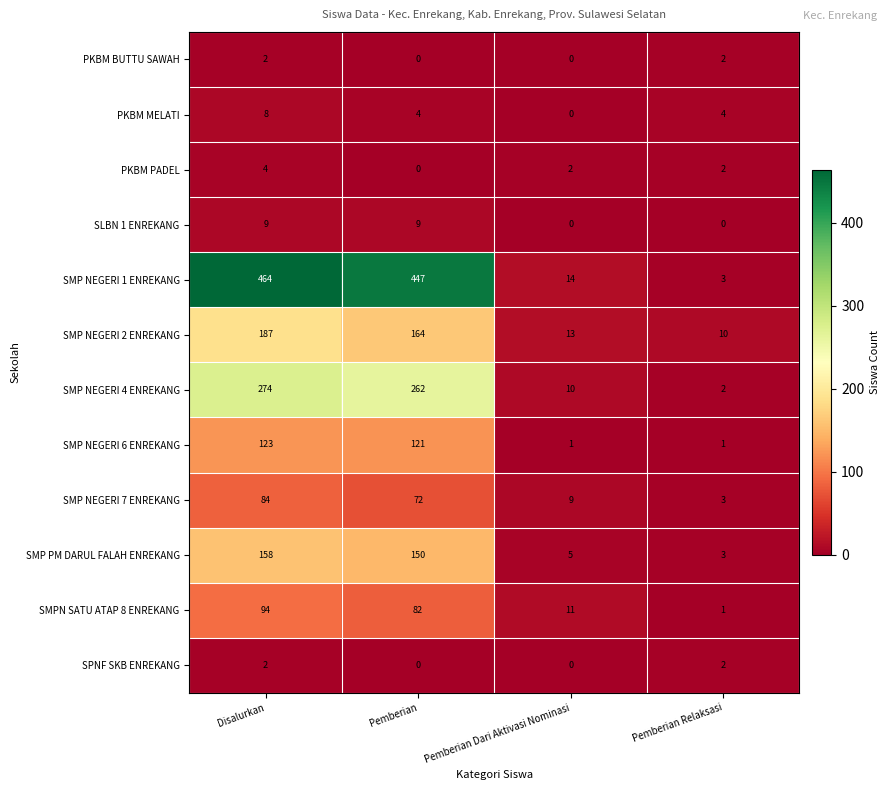

At how many categories does at least one series exceed 13?

3